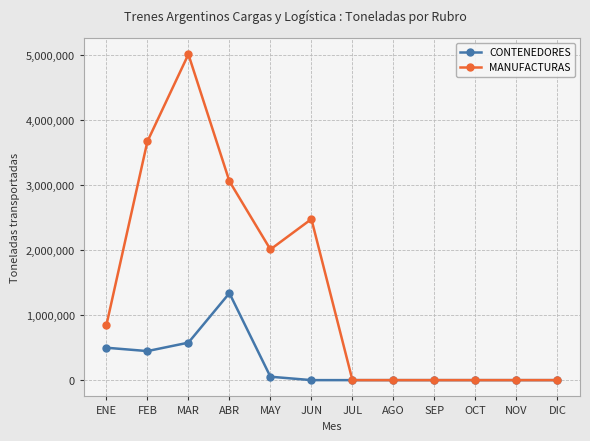

What is the difference between the CONTENEDORES values at DIC and ABR?

1339000